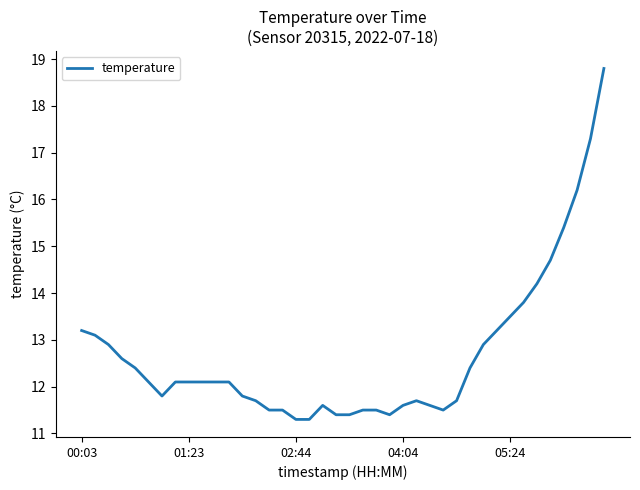

Is this an area chart (filled region under the line)?

No